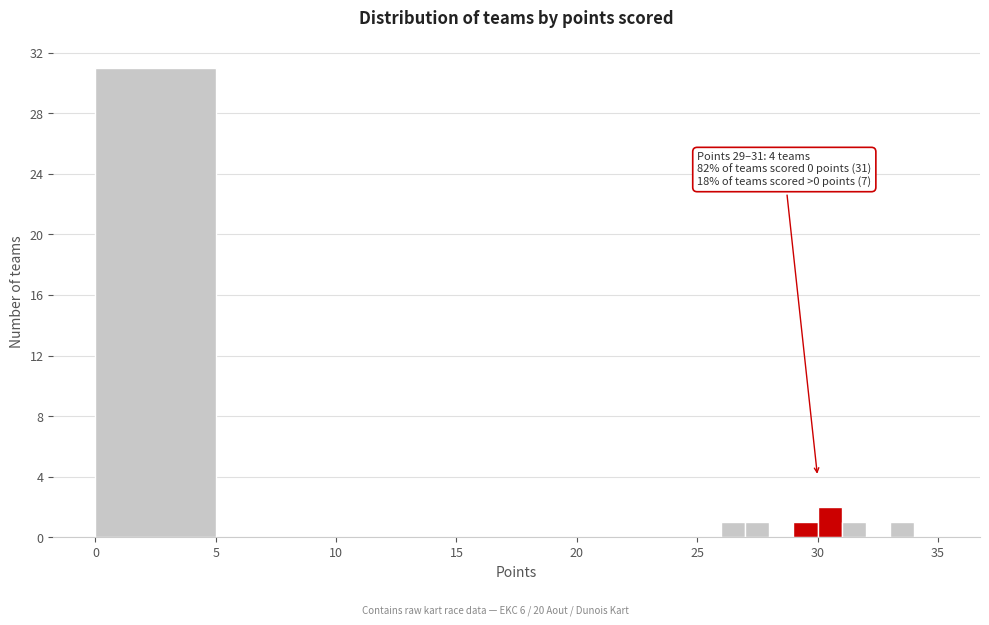

Read against the x-axis, roughly where is the centre of the tallest bar?

2.5